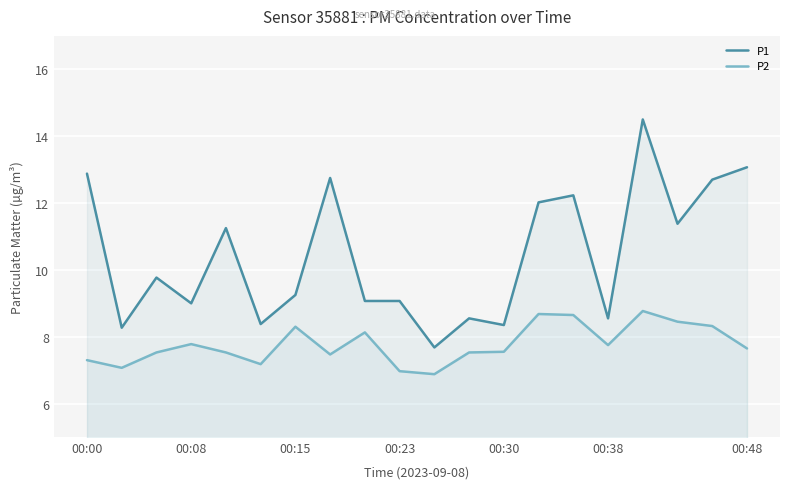

At how many categories does at least one series exceed 10?

9